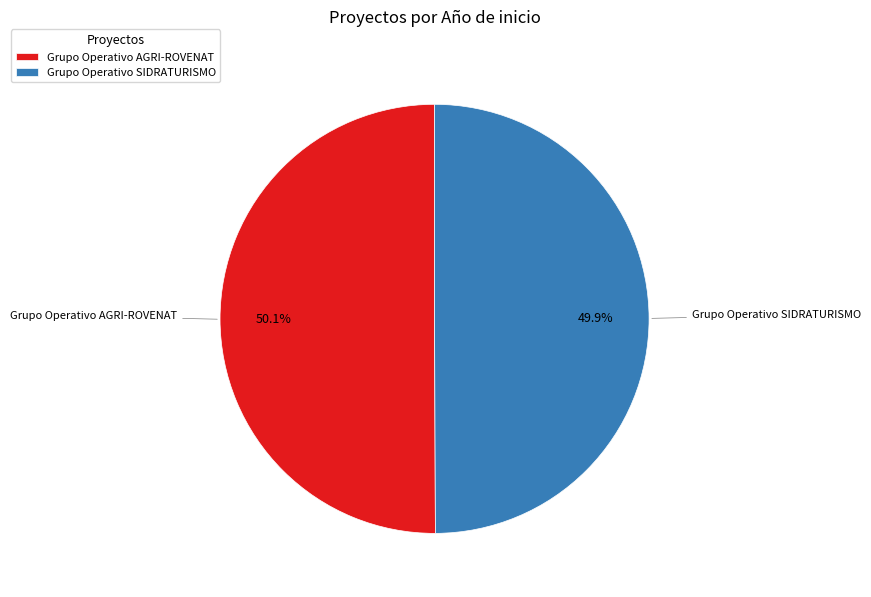

To the nearest percent, what percentage of the pie is Grupo Operativo SIDRATURISMO?

50%